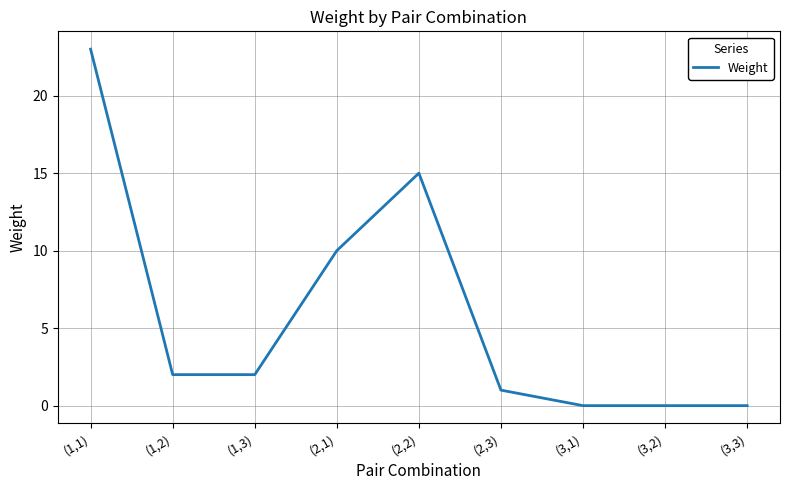

At which label does the data first exceed 2?

(1,1)